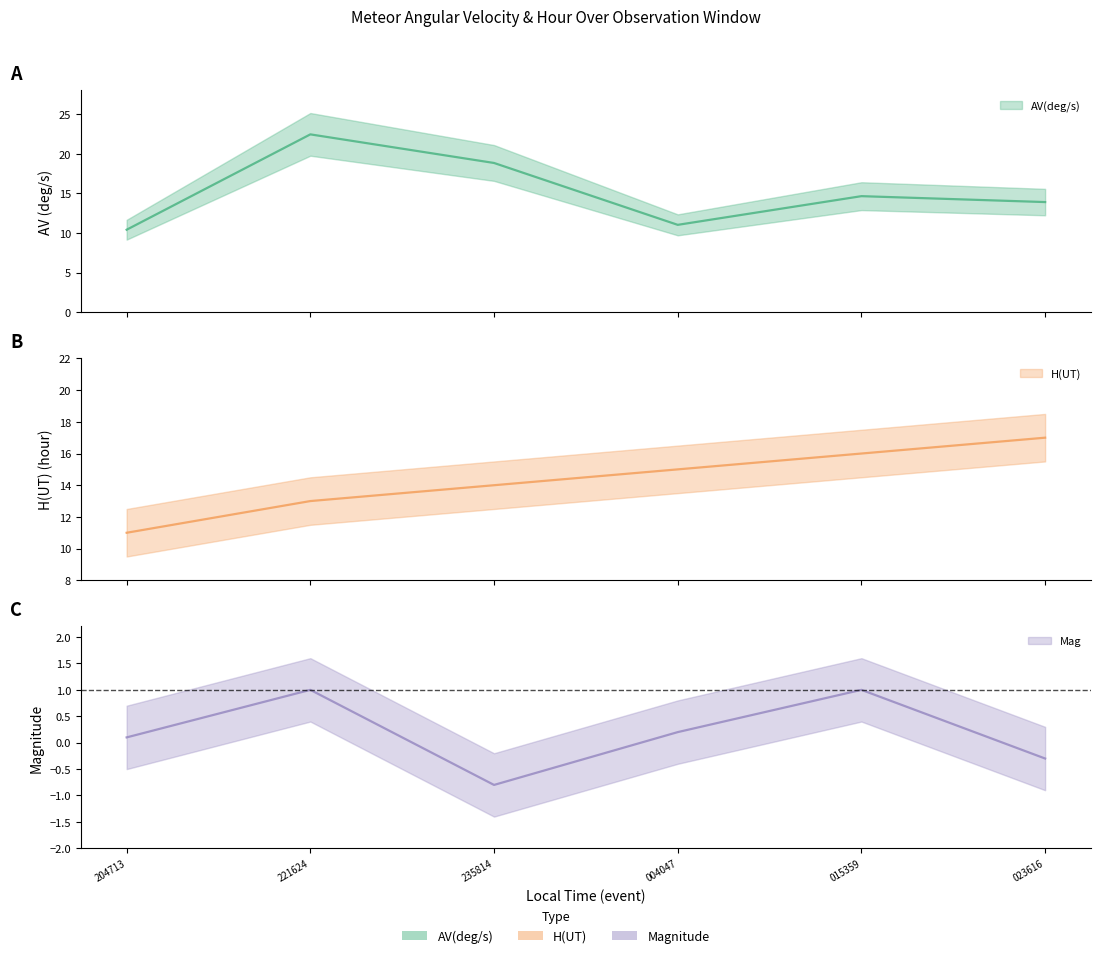

List the series in order of their peak value, lowest first.

Mag, H(UT), AV(deg/s)